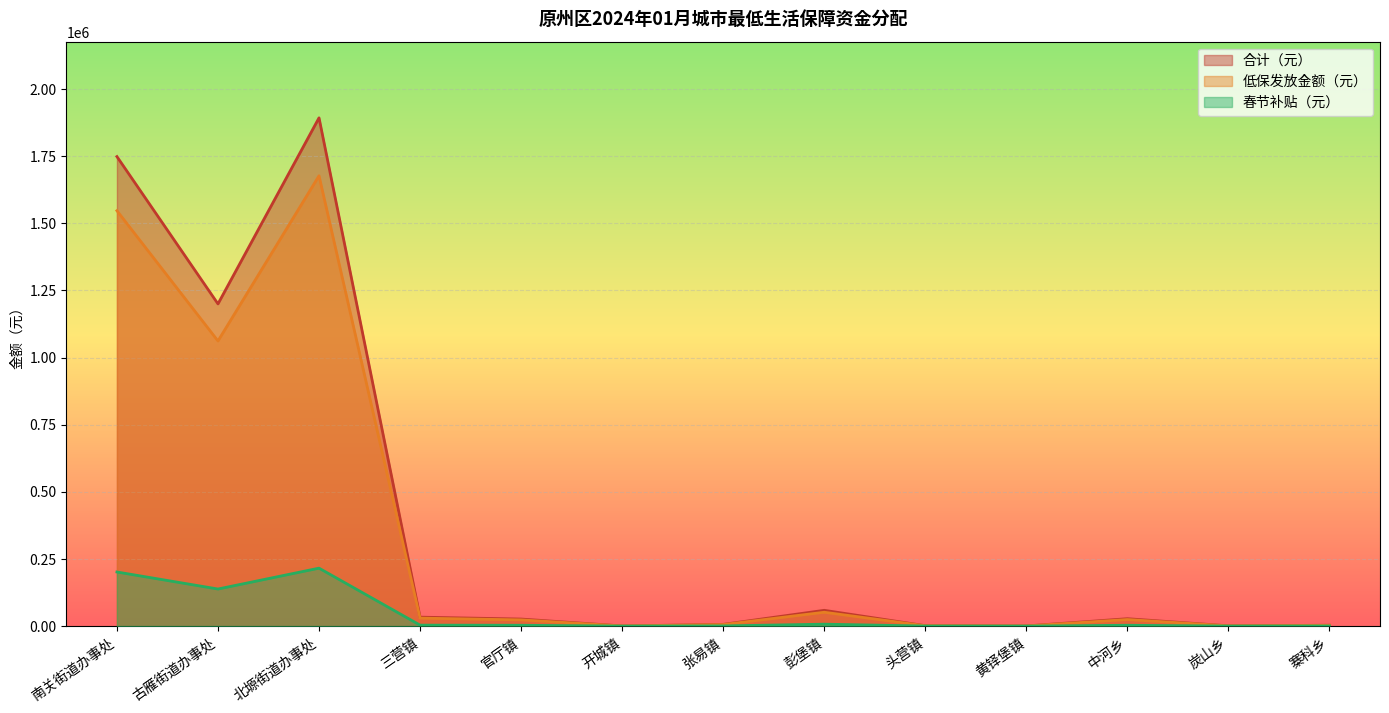

True or false: 春节补贴（元） has more than 2 points higher than both neighbors.

True